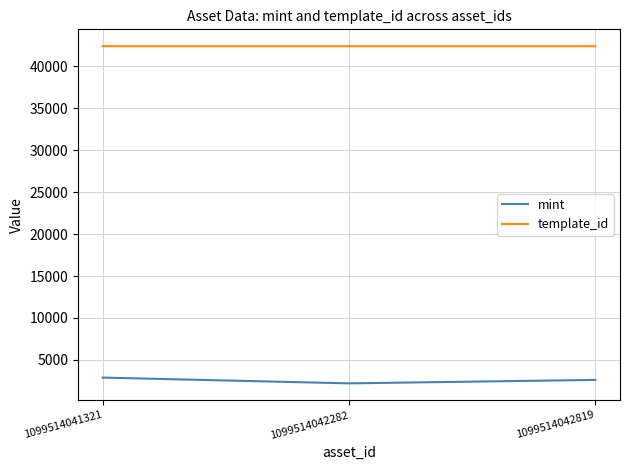

What is the smallest value displayed?

2197